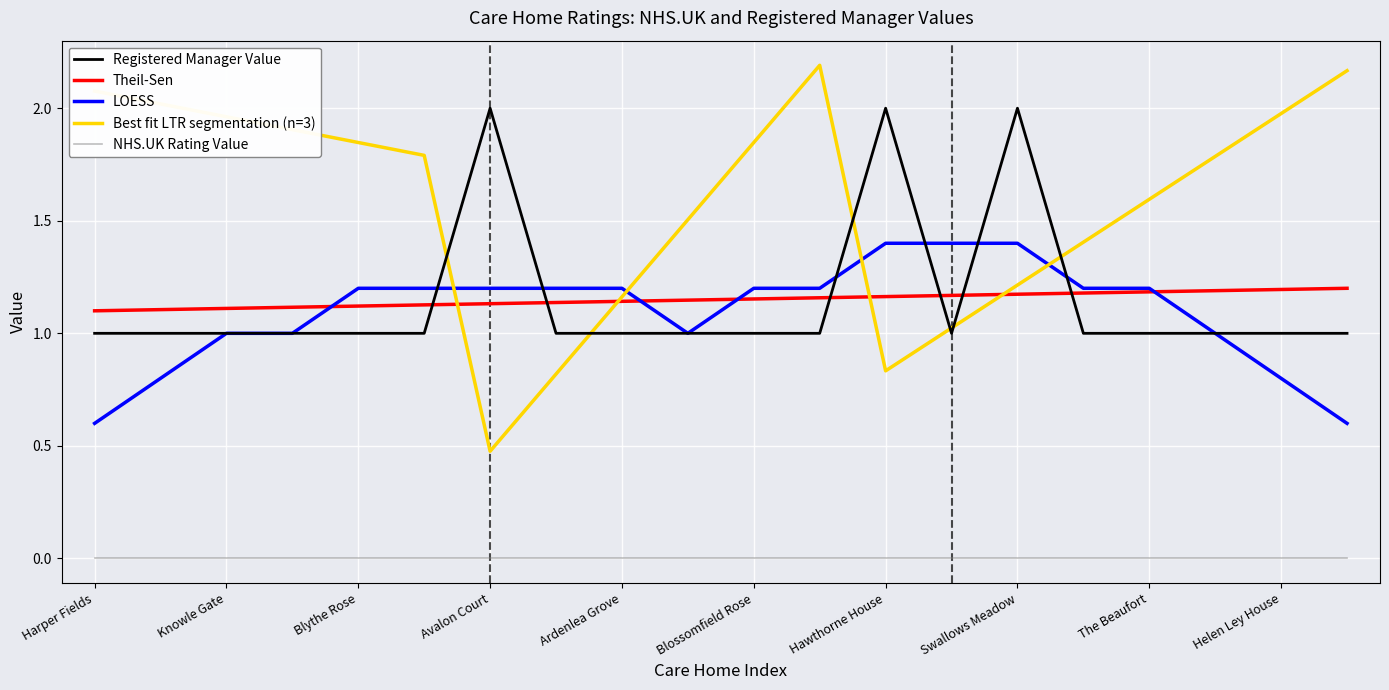

Which series has the largest total across all categories?

Best fit LTR segmentation (n=3)